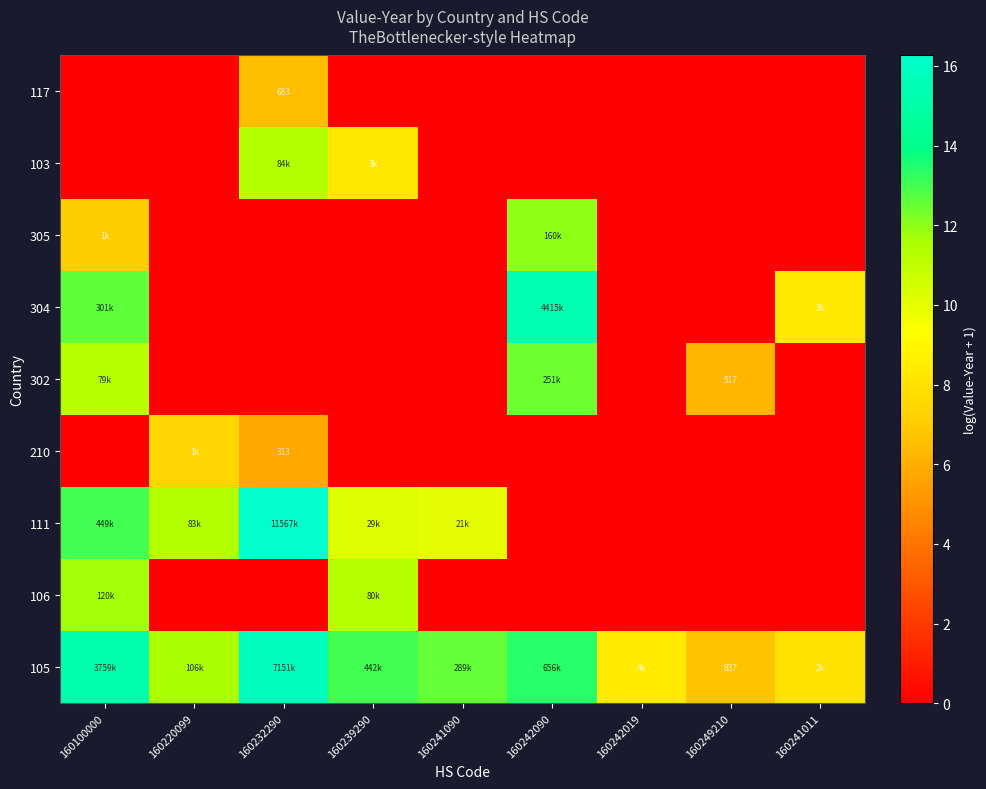

What is the spread (max minus min) of values at 160242090?

15.3